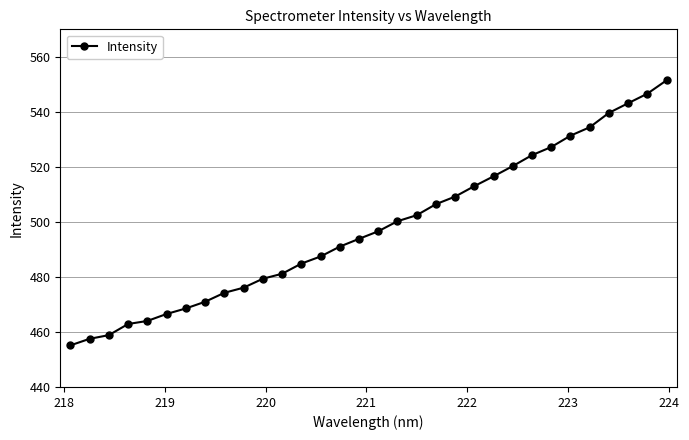

What is the average value?

498.0